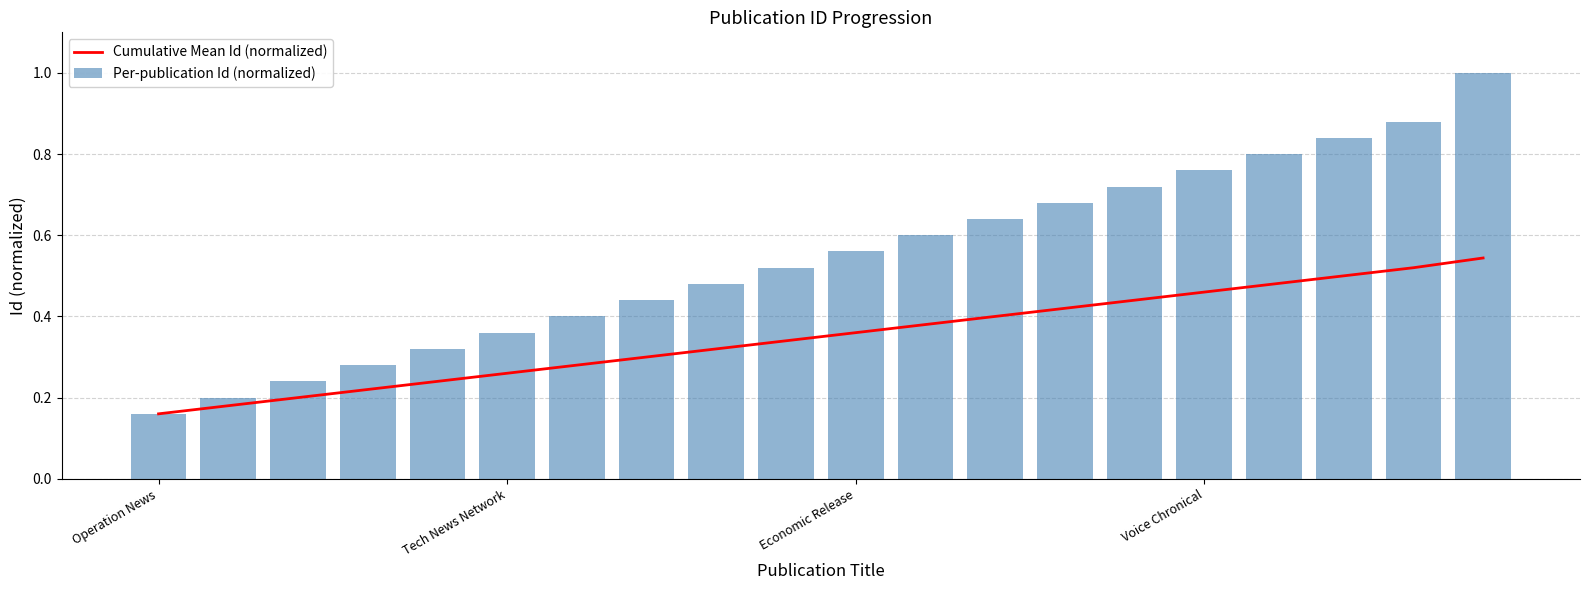

What is the value of the Cumulative Mean Id (normalized) bar at the 3rd from the left?

0.2